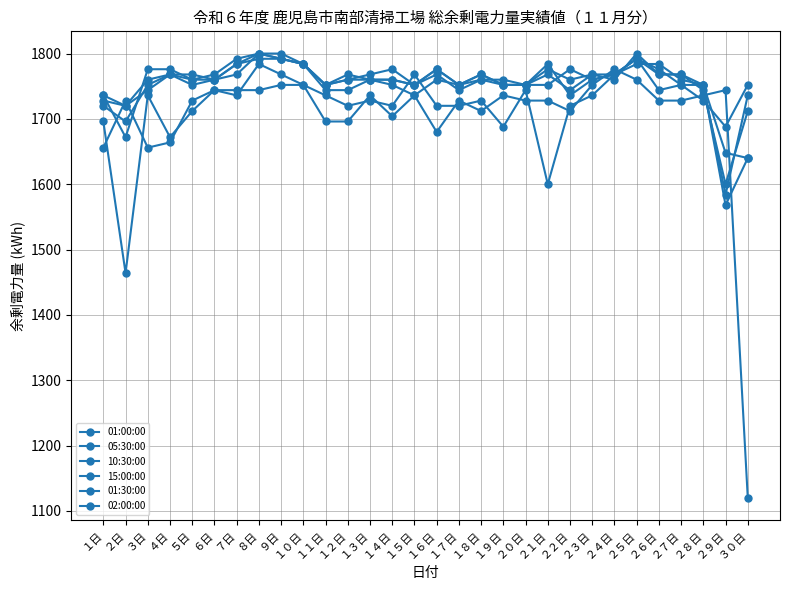

How many series are shown in this chart?

6